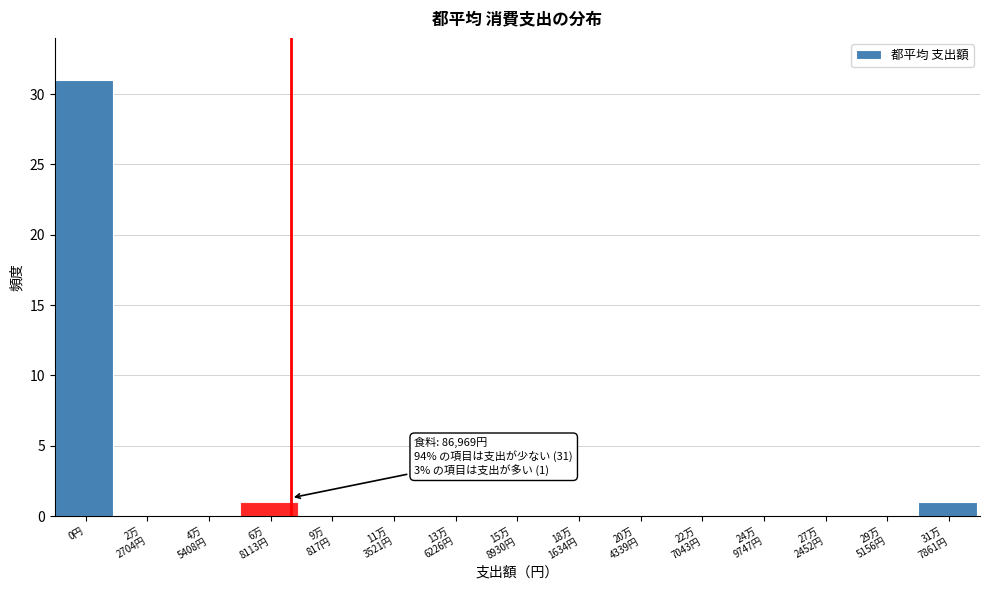

What is the sum of all values?

33